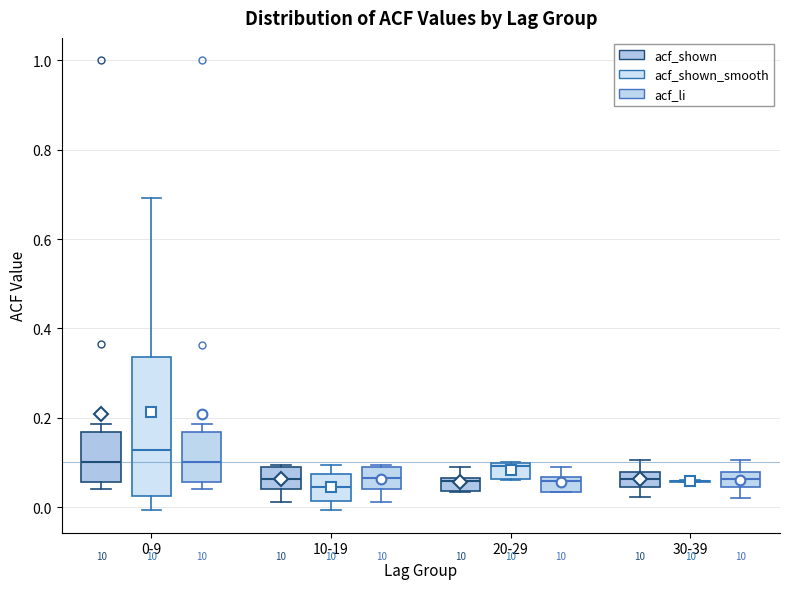

Where is the lower edge of the box for 30-39 (acf_li) on the y-axis? The values are not printed on the chart, so give them approximately, as read against the axis.

0.04